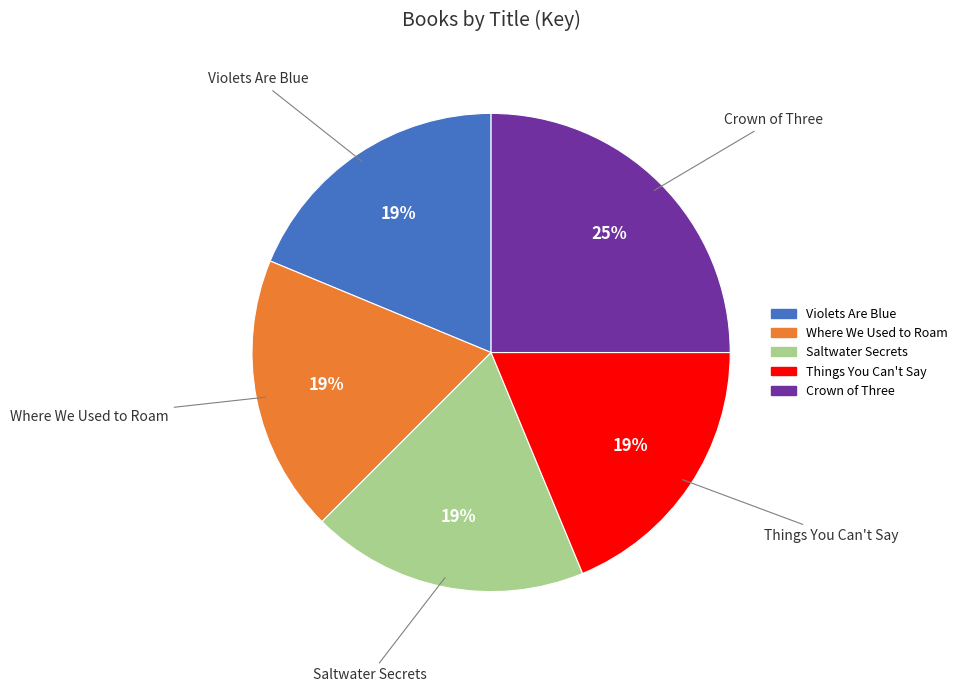

Is there any slice that represents more than half of the pie?

No